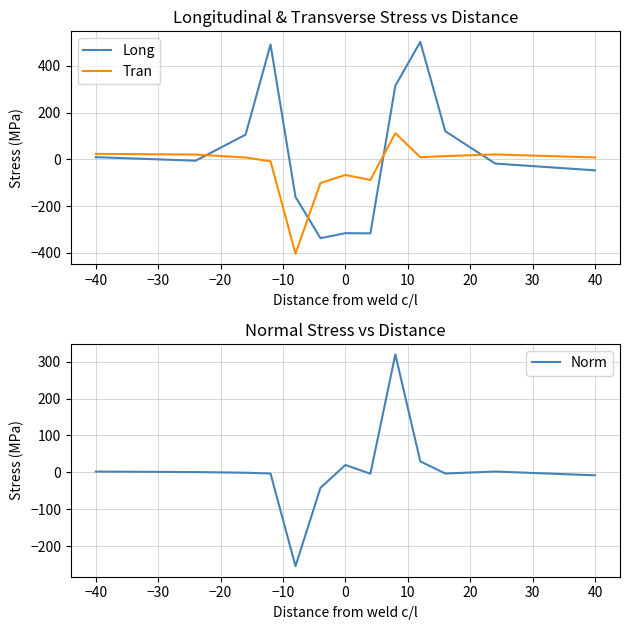

True or false: Long has a value of -315.3 at 0.

True